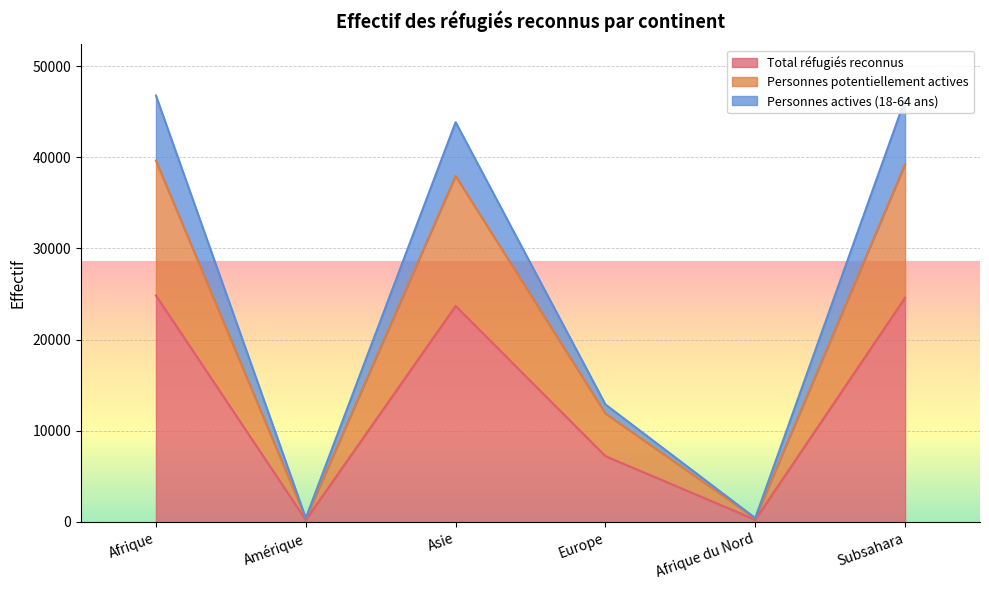

Reading right to left, extract all data points from this chart.

Total réfugiés reconnus: Subsahara=24595	Afrique du Nord=247	Europe=7223	Asie=23689	Amérique=221	Afrique=24842
Personnes potentiellement actives: Subsahara=39238	Afrique du Nord=394	Europe=11894	Asie=37956	Amérique=388	Afrique=39632
Personnes actives (18-64 ans): Subsahara=46339	Afrique du Nord=430	Europe=12889	Asie=43847	Amérique=426	Afrique=46769